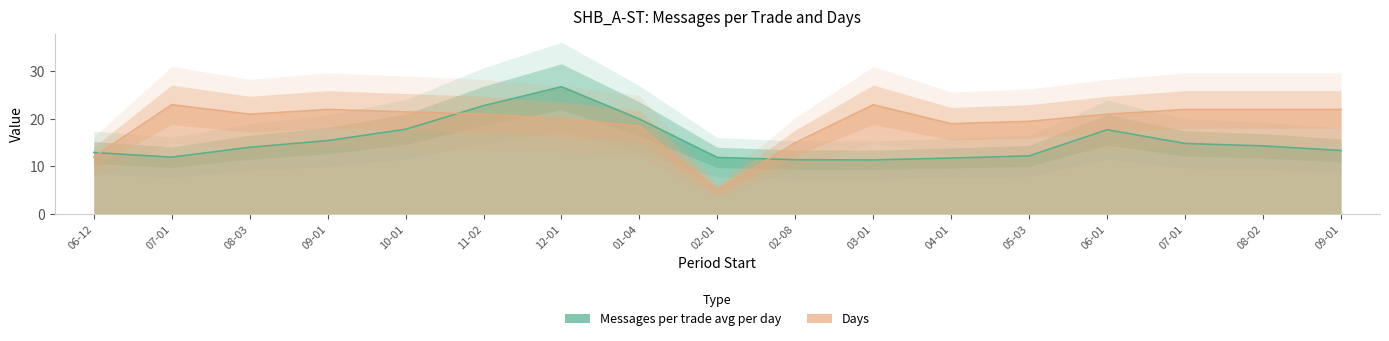

What is the total value across all series at 02-08?

26.4